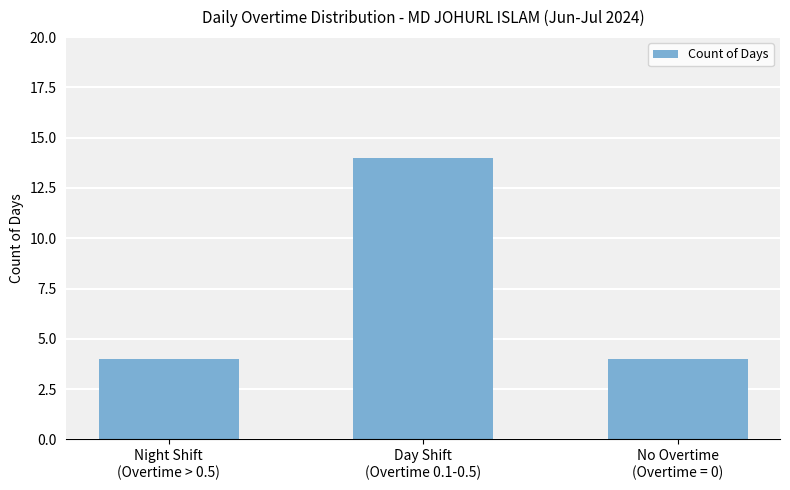

The value at No Overtime
(Overtime = 0) is 4. True or false?

True